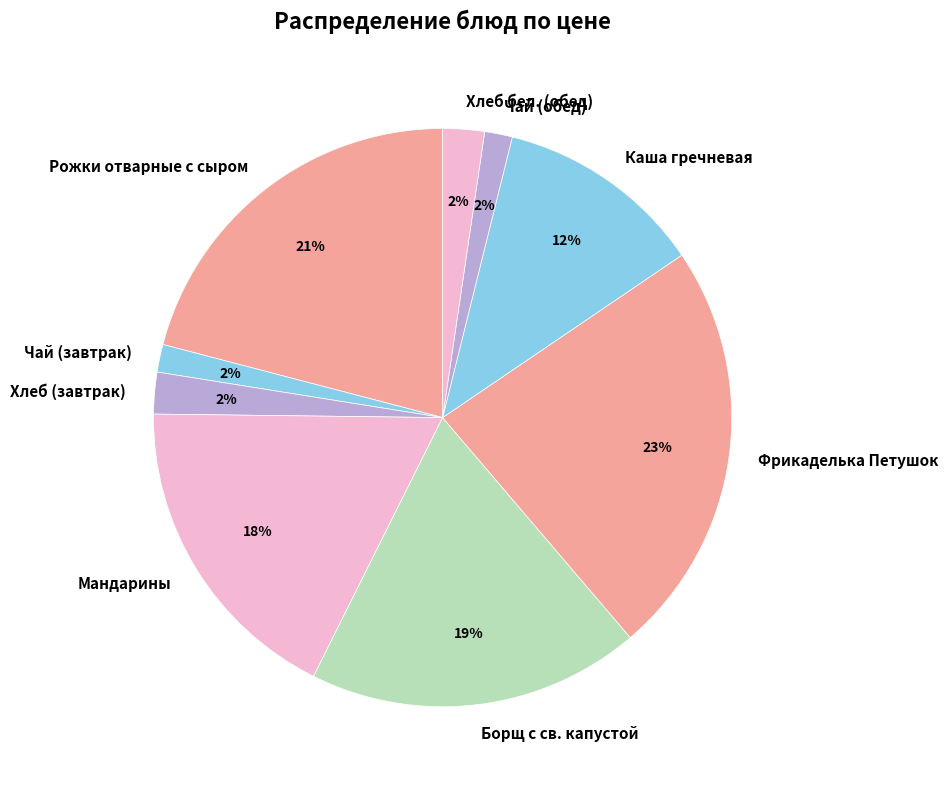

Does Фрикаделька Петушок represent more than half of the total?

No